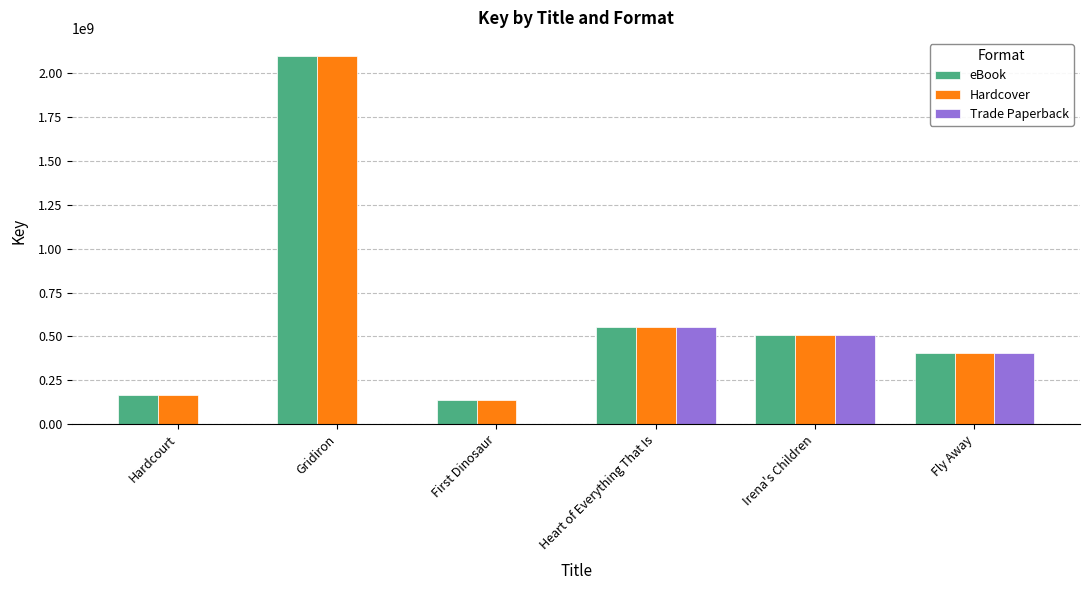

Reading left to right, what are all the values shown in this chart?

eBook: 164428712	2096906556	136323387	554966664	507441553	403910348
Hardcover: 164428712	2096906556	136323387	554966664	507441553	403910348
Trade Paperback: 0	0	0	554966664	507441553	403910348